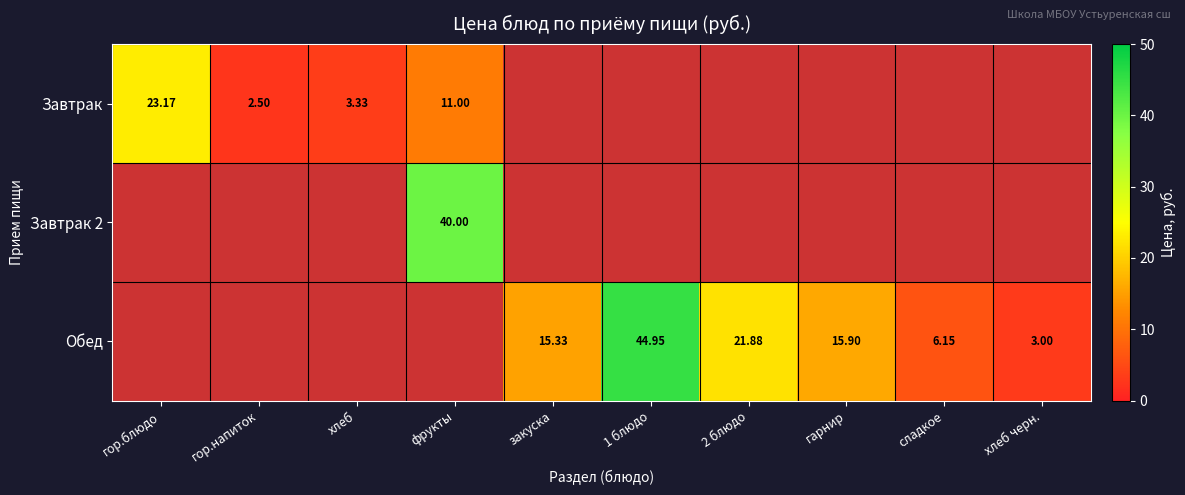

What is the minimum value for Завтрак?

2.5